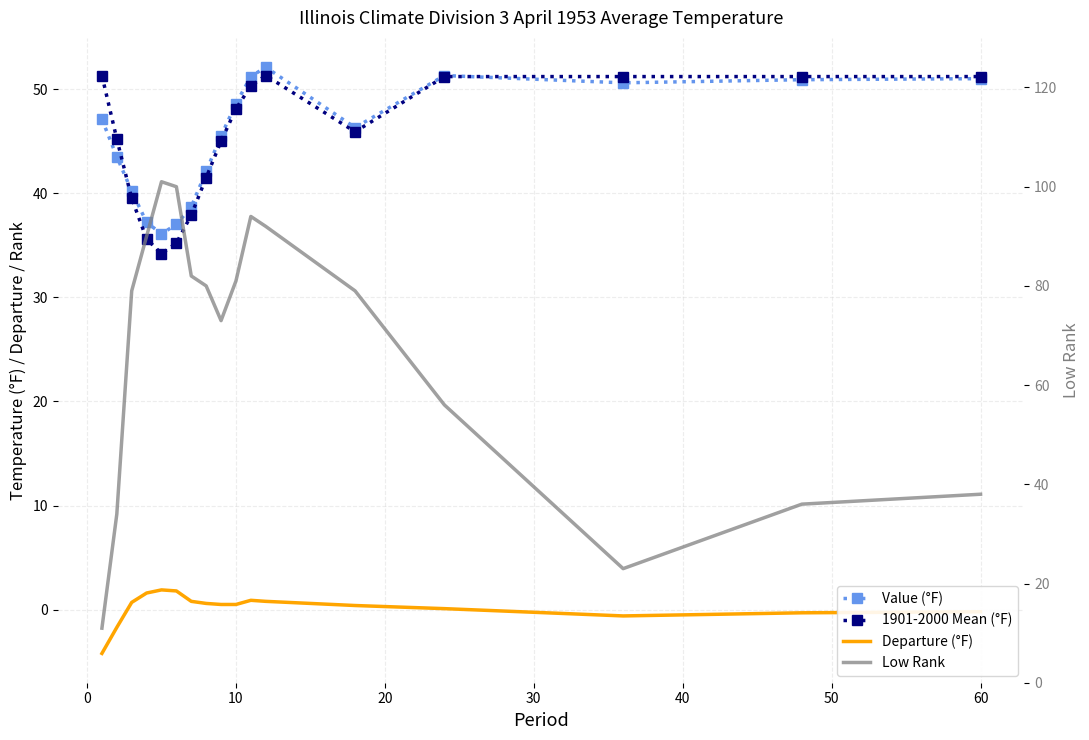

Is this an area chart (filled region under the line)?

No